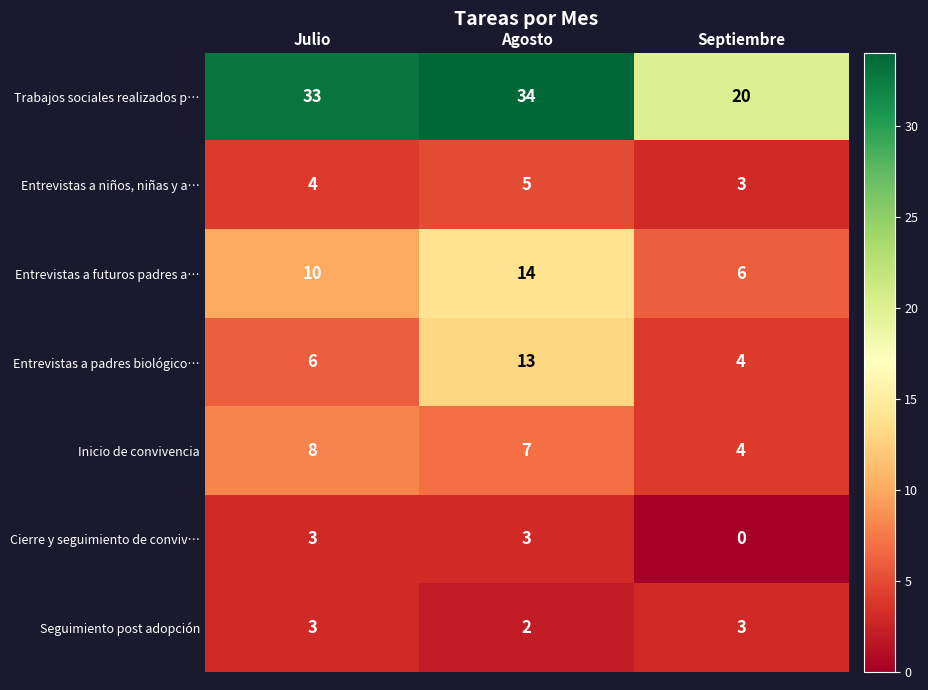

What is the difference between the highest and lowest values at Septiembre?

20